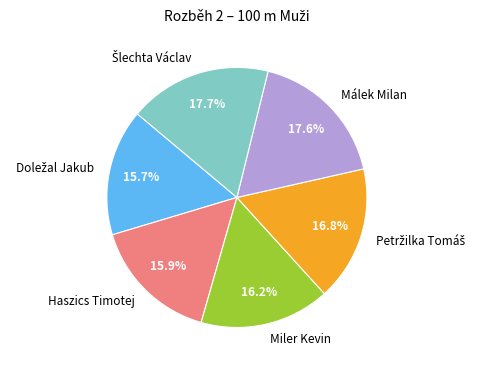

Which has a higher value, Miler Kevin or Málek Milan?

Málek Milan